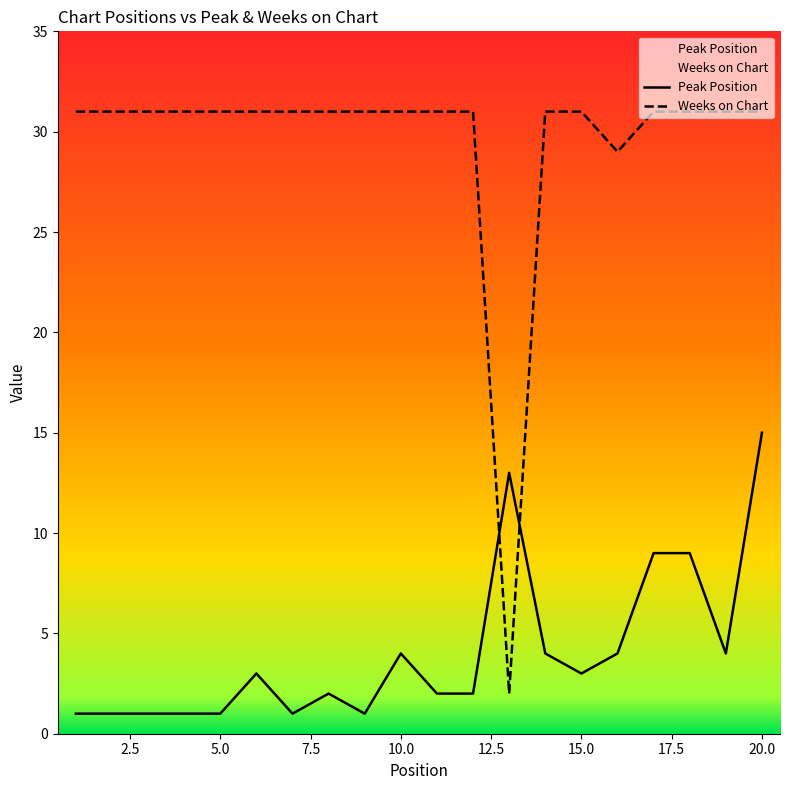

How many distinct data groups are displayed?

2